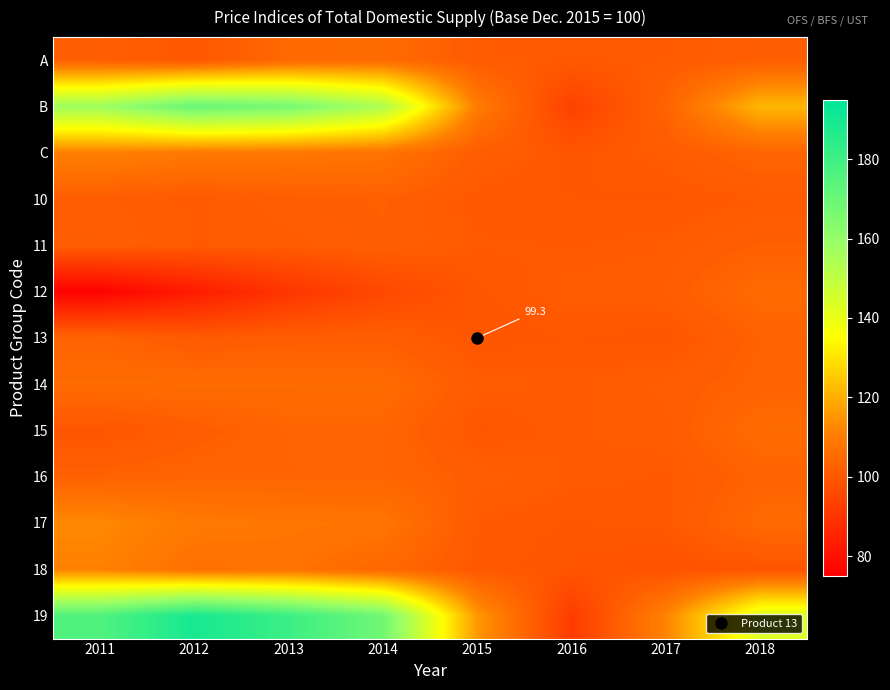

True or false: 13 has a value of 39.1 at 2011.

False